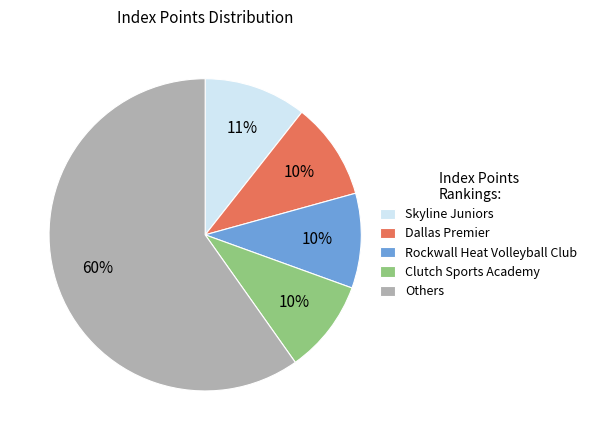

How many slices are in this pie chart?

5